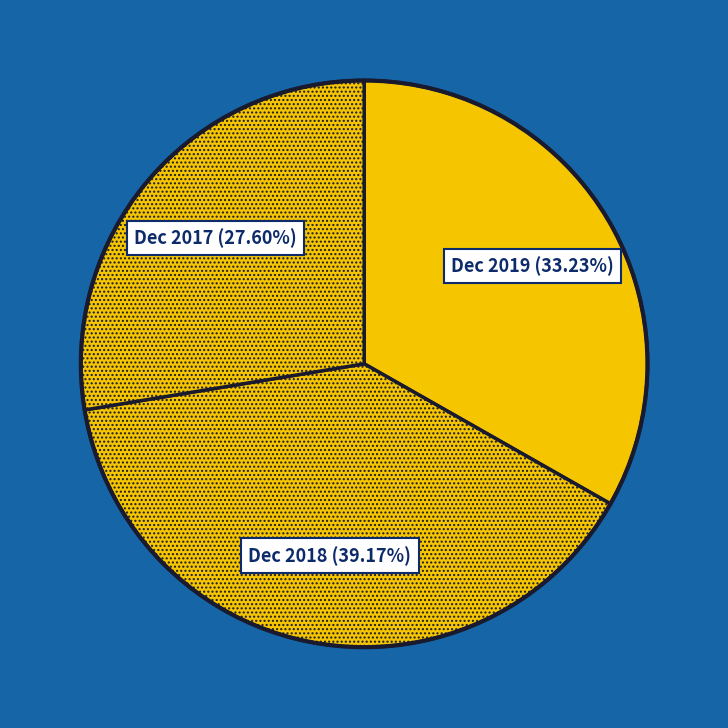

How many slices are in this pie chart?

3